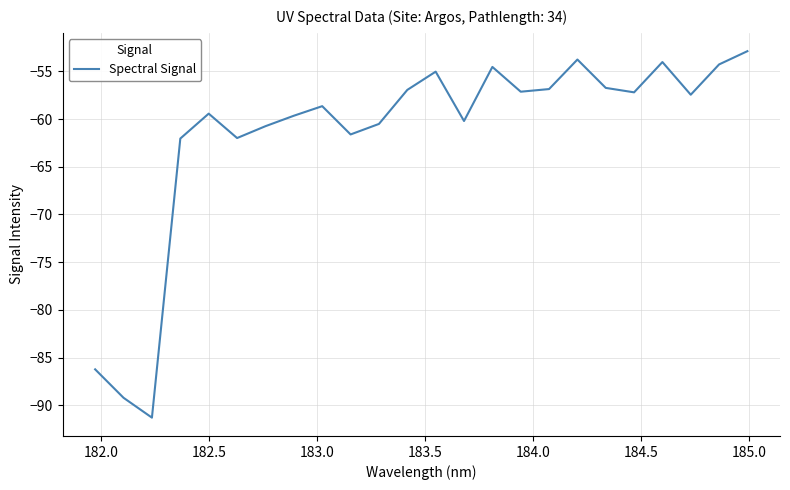

What is the average value?

-61.6